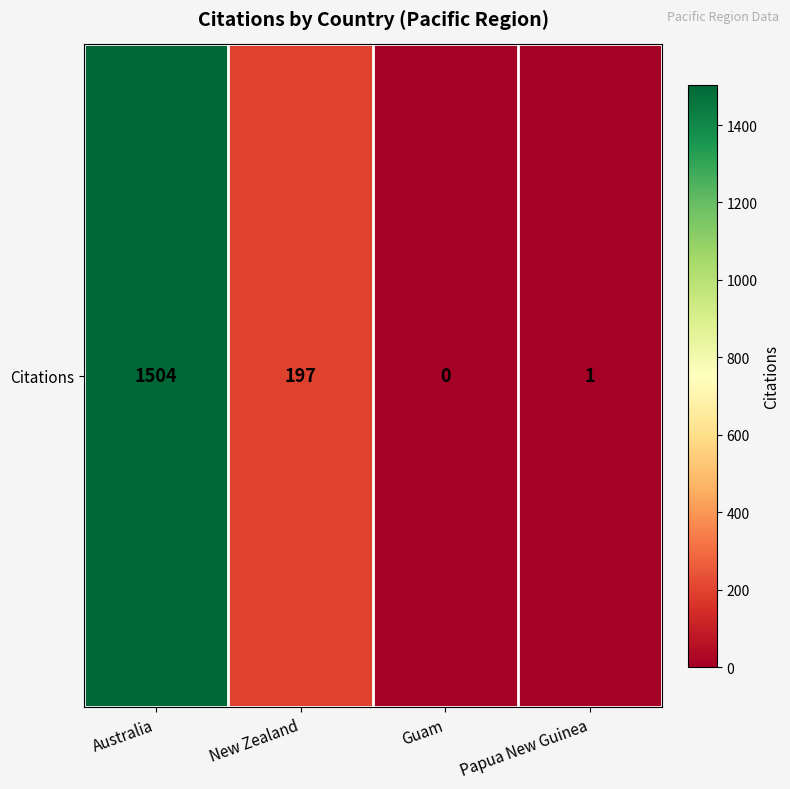

At which category does the chart reach its minimum across all series?

Guam